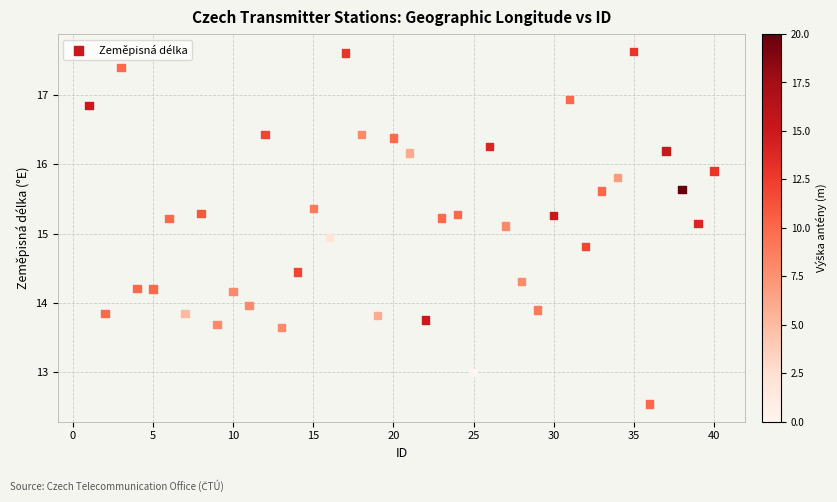

What is the range of Y values (max minus min)?

5.1